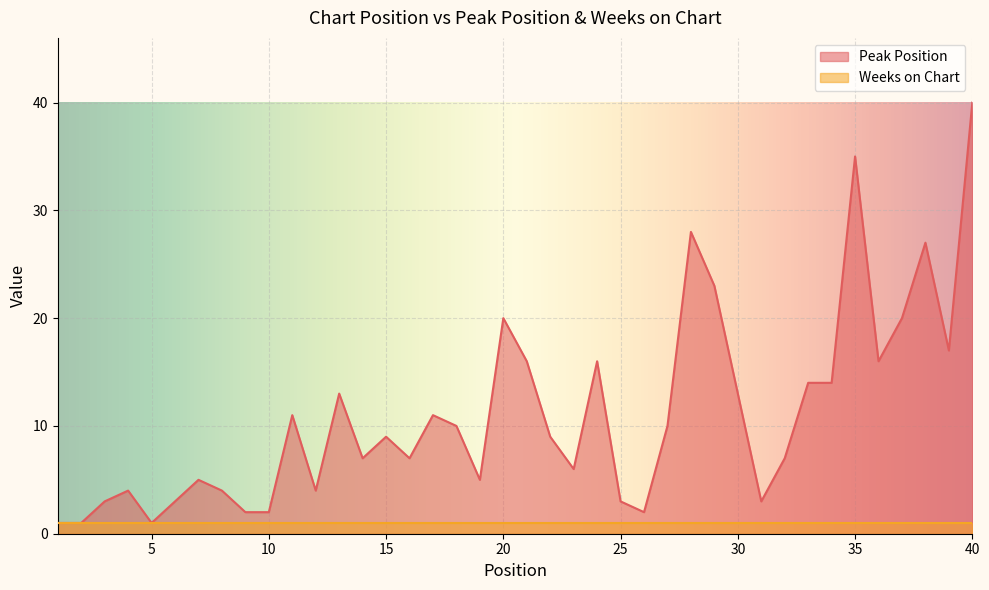

What is the average value?

11